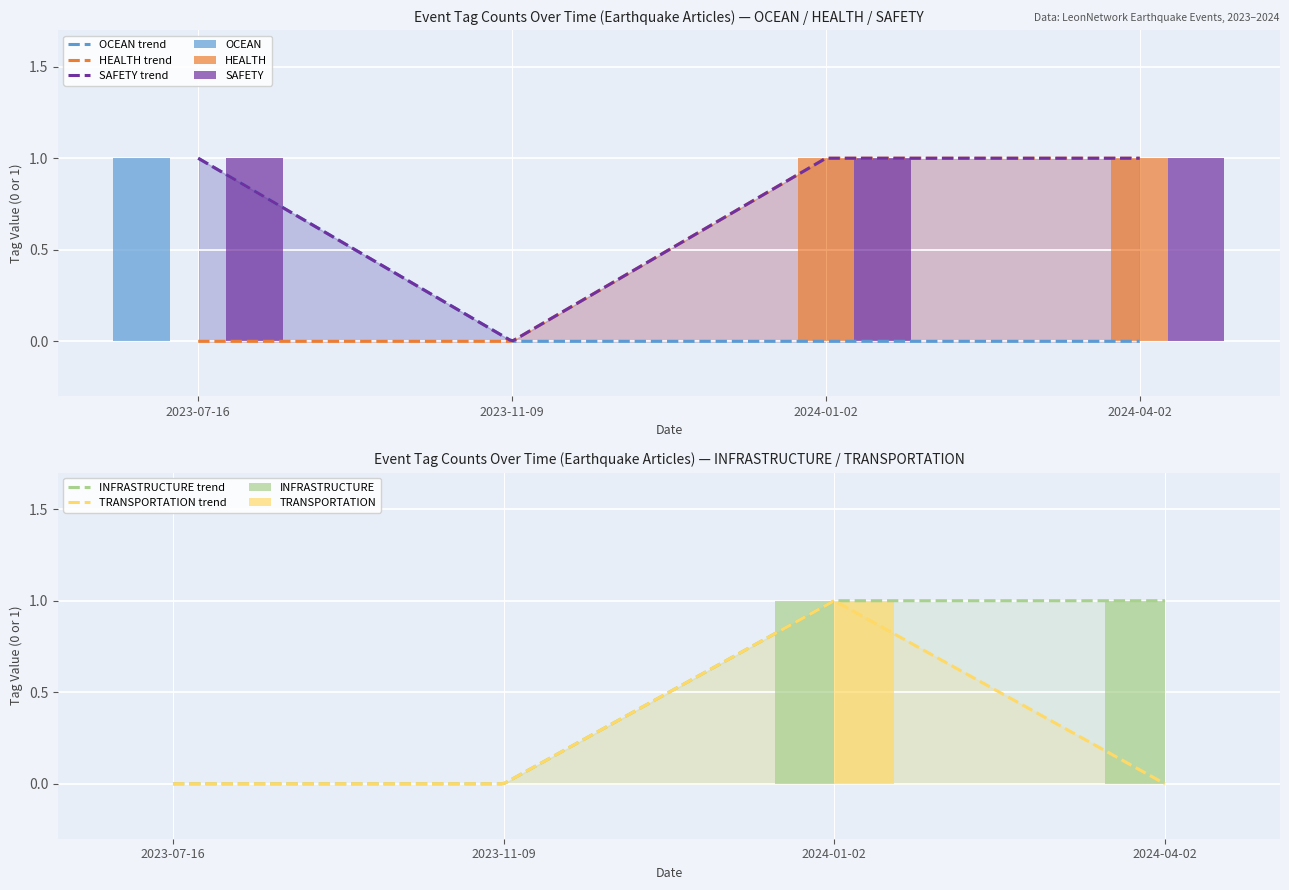

Is it true that TRANSPORTATION equals 1 at 2024-01-02?

False